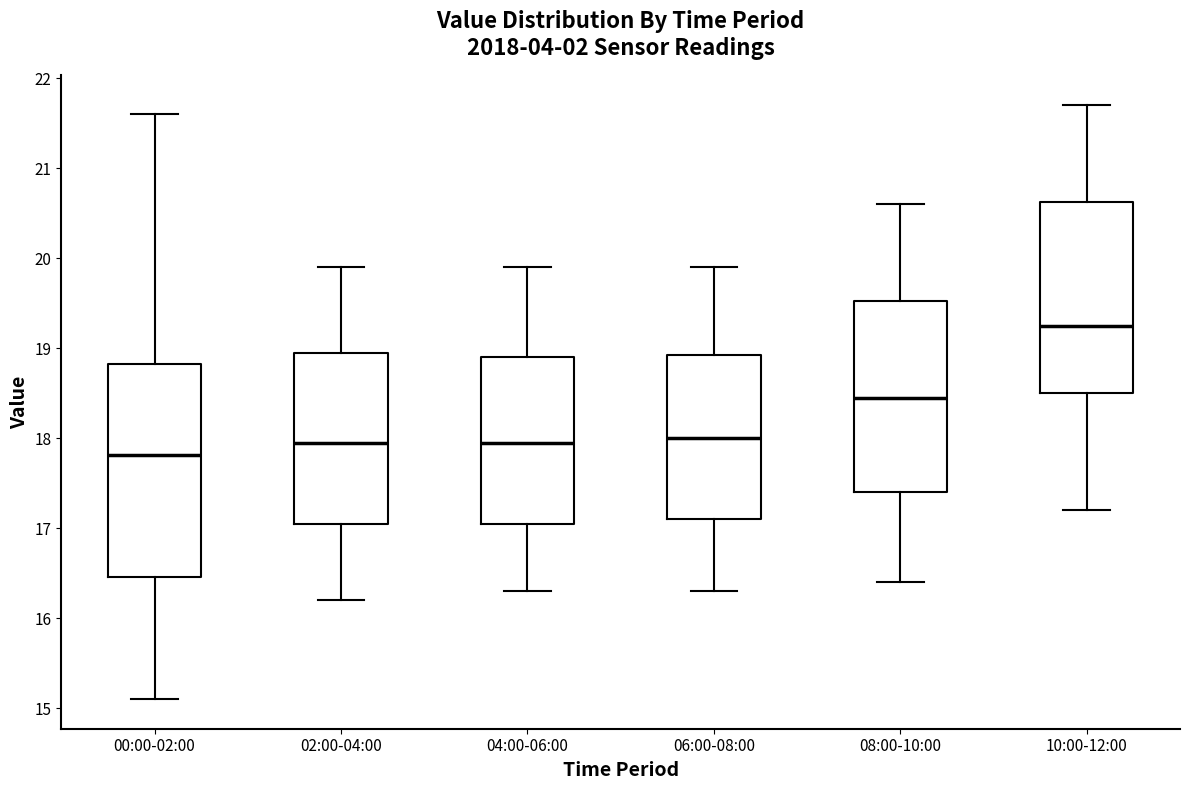

Comparing the boxes themselves (not the whiskers), which one is the tallest?

00:00-02:00